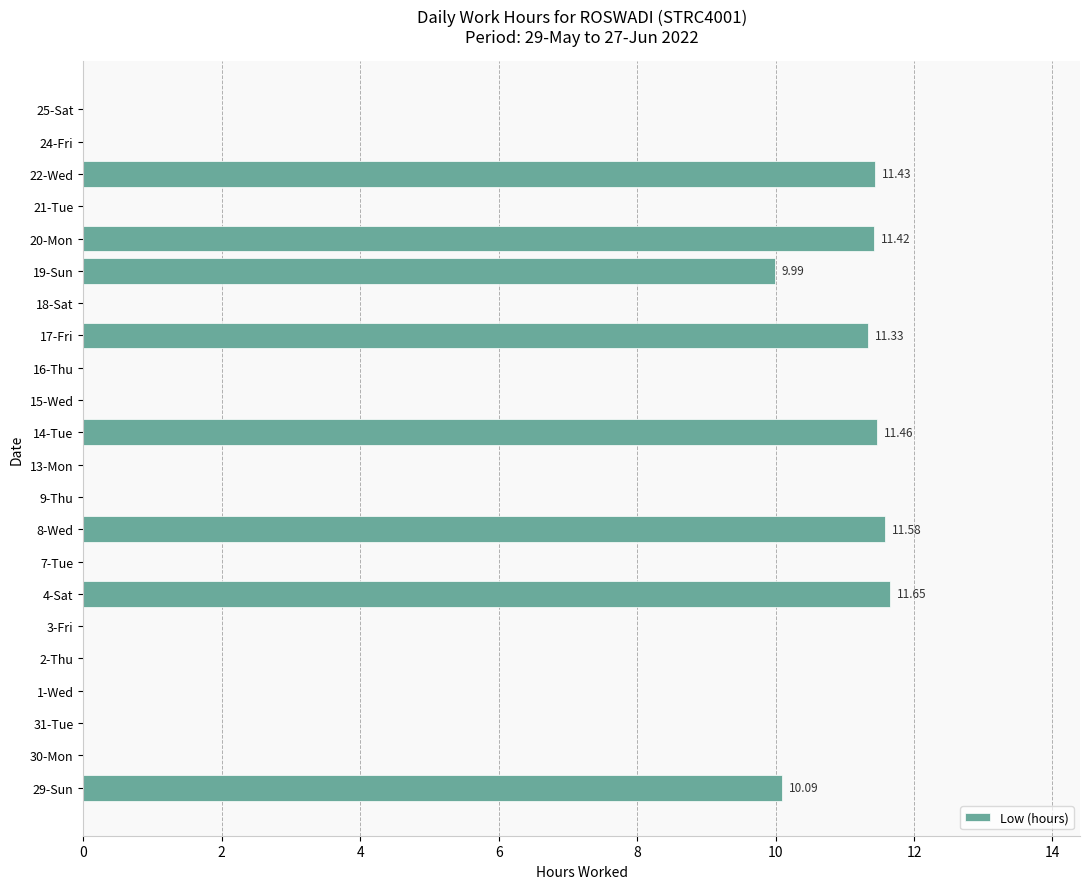

What is the maximum value shown in the chart?

11.7